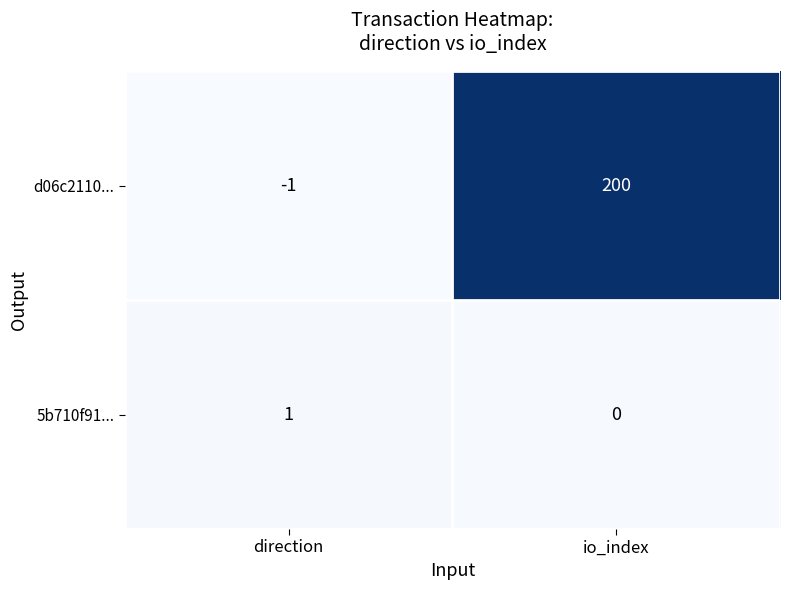

Reading left to right, what are all the values shown in this chart?

d06c2110...: -1	200
5b710f91...: 1	0